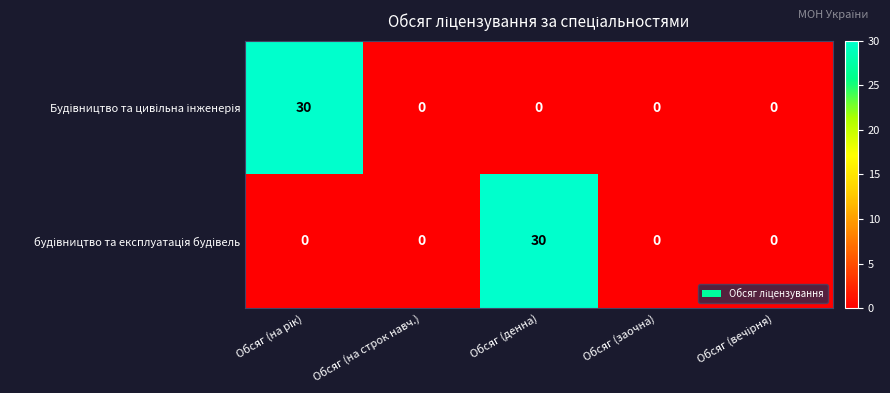

What is the total value across all series at Обсяг (денна)?

30